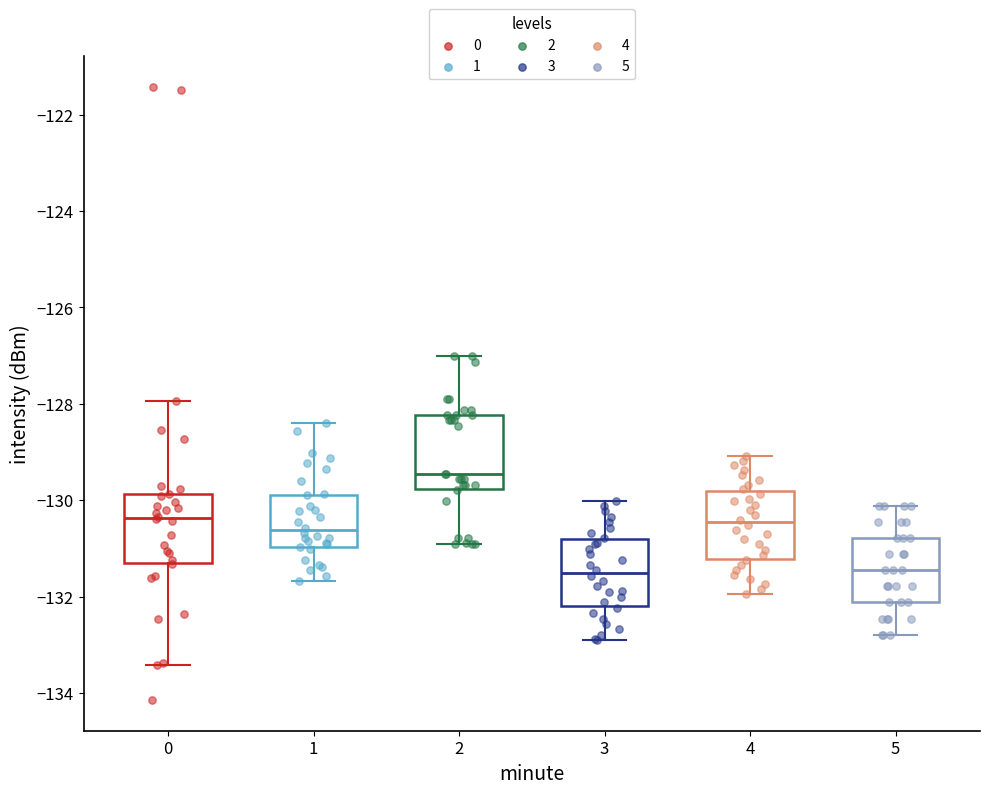

Where is the lower edge of the box at x = 0 on the y-axis? The values are not printed on the chart, so give them approximately, as read against the axis.

-131.4